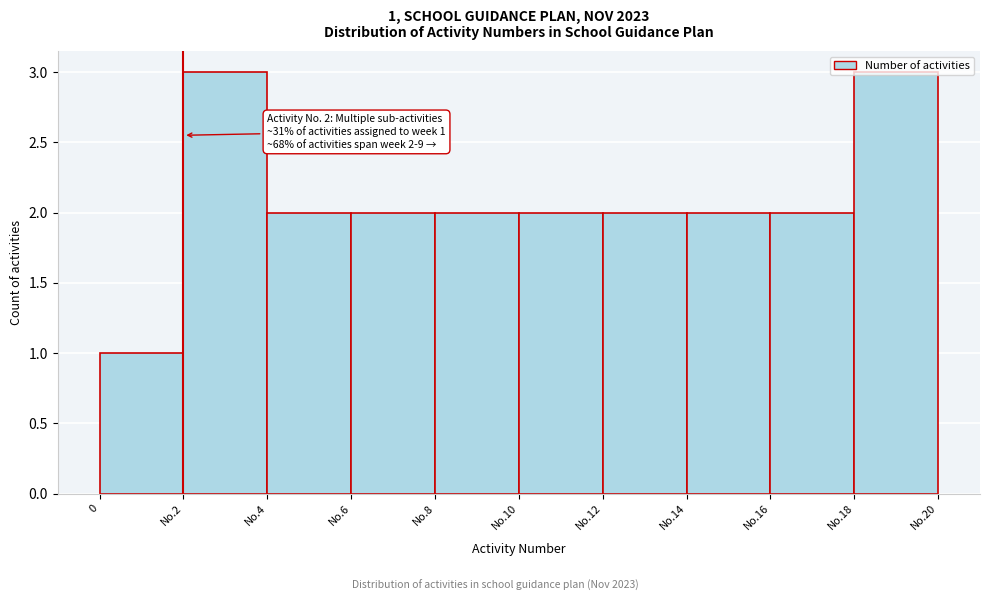

The value at No.2 is 5. True or false?

False